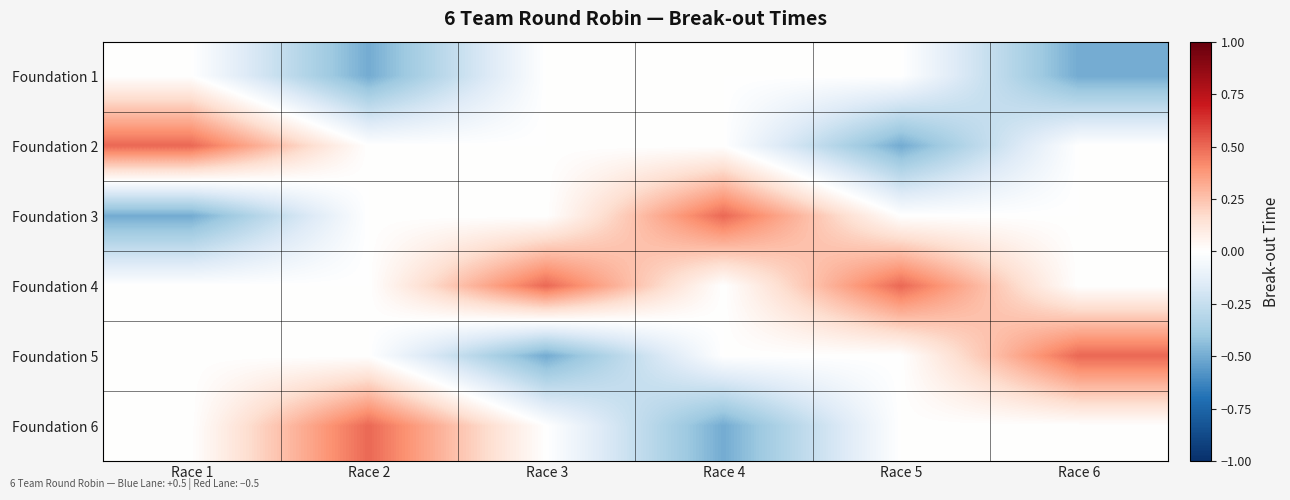

What is the greatest value displayed?

0.5